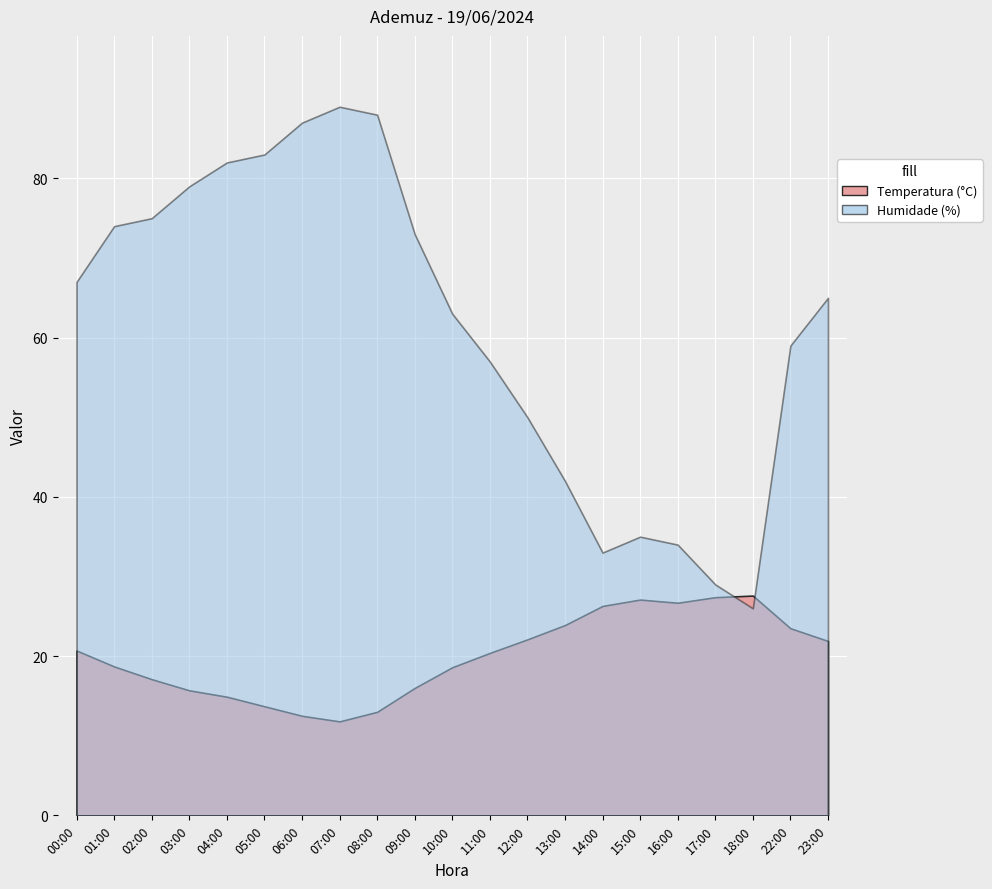

True or false: Temperatura (°C) has a value of 38.7 at 15:00.

False